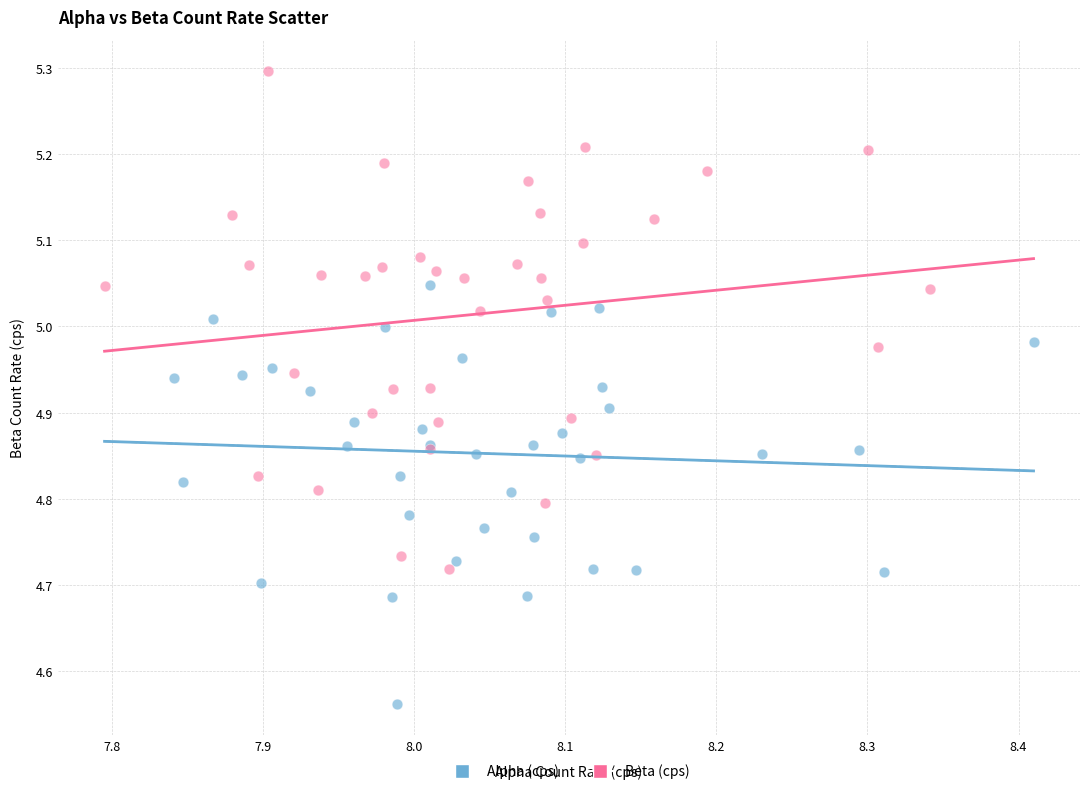

Which series reaches the minimum Y coordinate?

Alpha (cps)